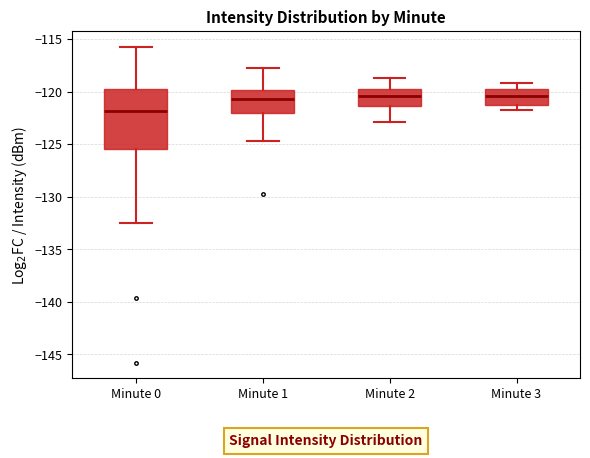

Reading left to right, transcribe this box plot: for each box, give where its median line is, the range the box spans, and where its two whiskers end, as read against the y-axis. The values are not printed on the chart, so give them approximately, as read against the axis.

Minute 0: median -122.0, box -125.5 to -120.0, whiskers -132.5 to -116.0
Minute 1: median -120.5, box -122.0 to -120.0, whiskers -124.5 to -117.5
Minute 2: median -120.5, box -121.5 to -119.5, whiskers -123.0 to -118.5
Minute 3: median -120.5, box -121.5 to -119.5, whiskers -122.0 to -119.0